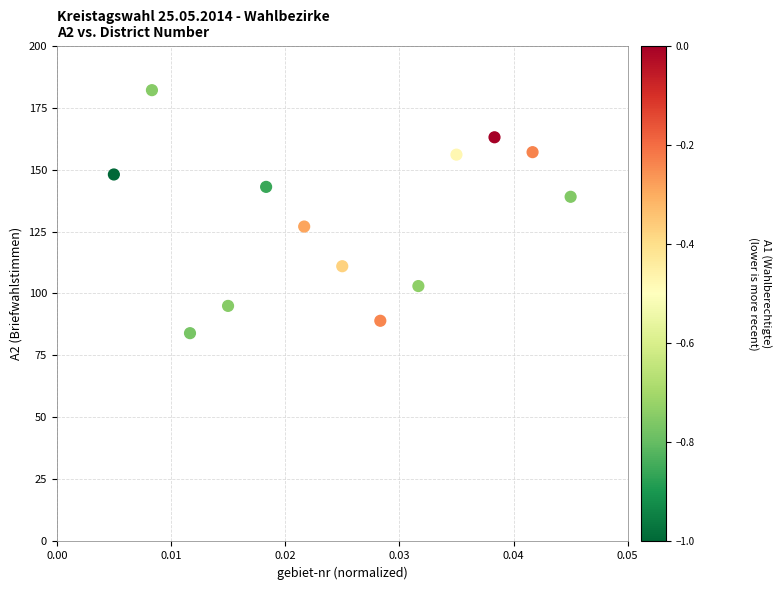

What is the range of Y values (max minus min)?

98